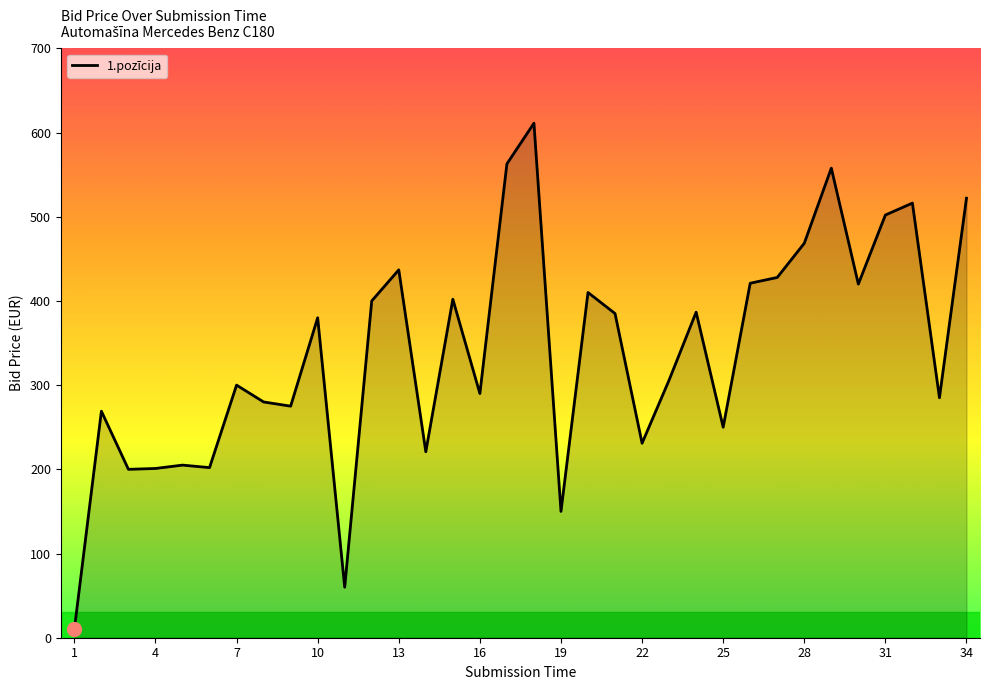

What is the maximum value shown in the chart?

611.0